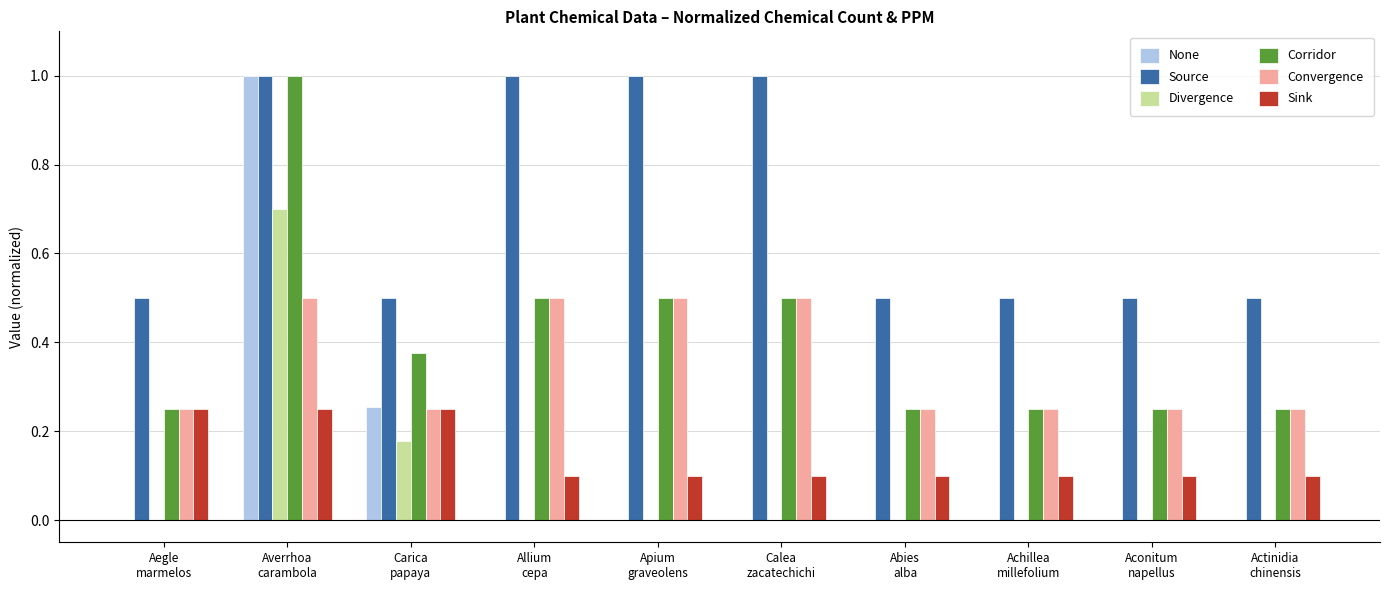

What is the sum of all Divergence values?

0.9